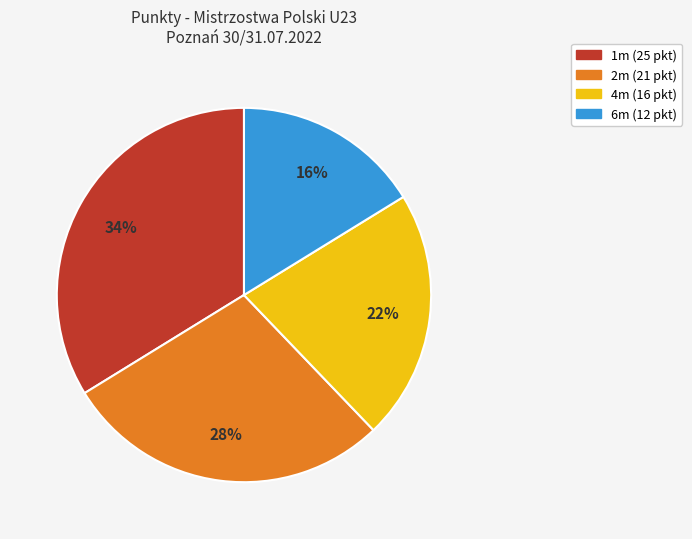

Does 1m (25 pkt) represent more than half of the total?

No